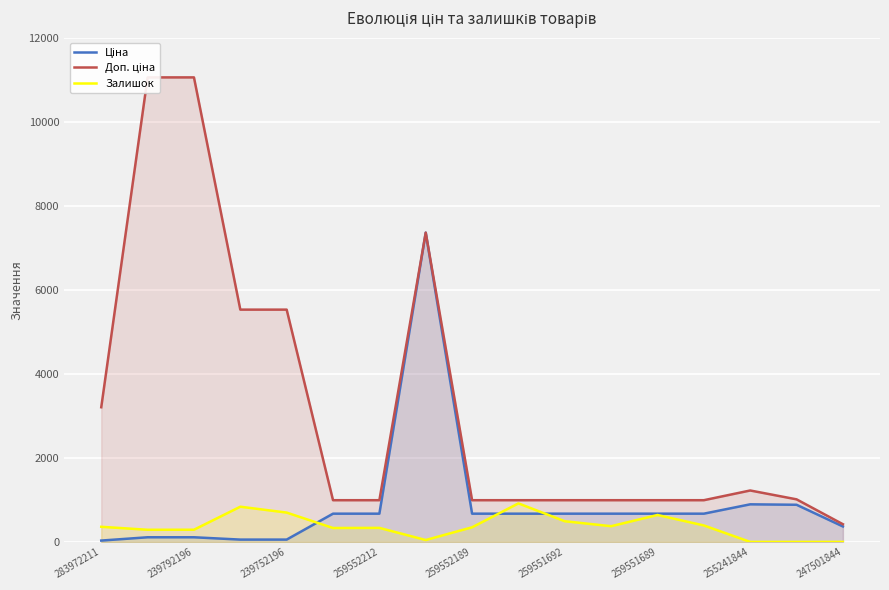

True or false: Доп. ціна and Ціна cross at least once.

False